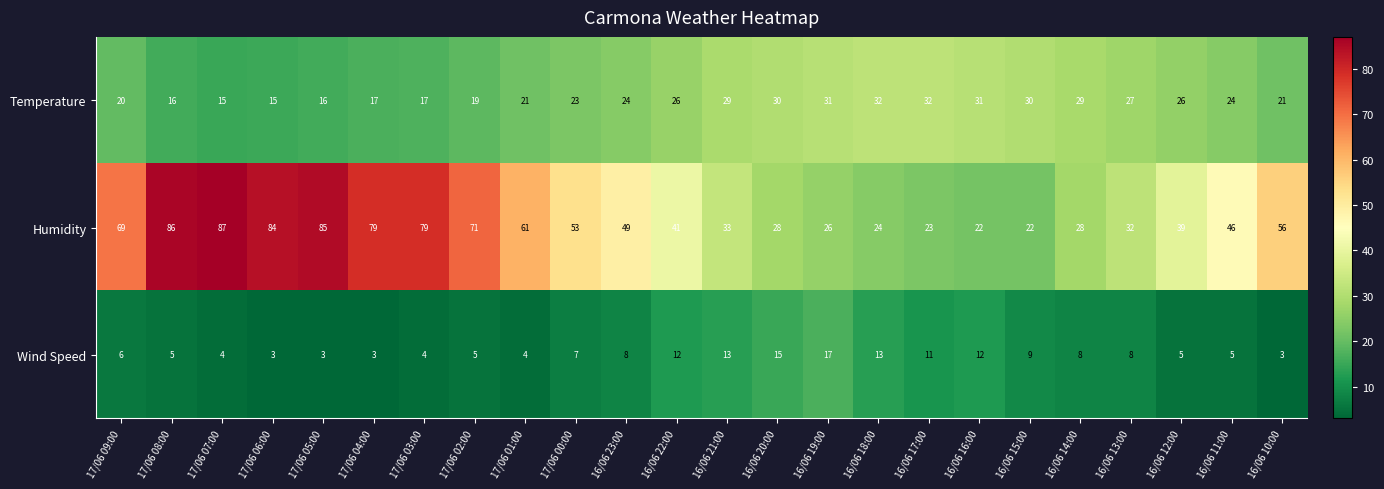

What is the difference between the highest and lowest values at 17/06 07:00?

83